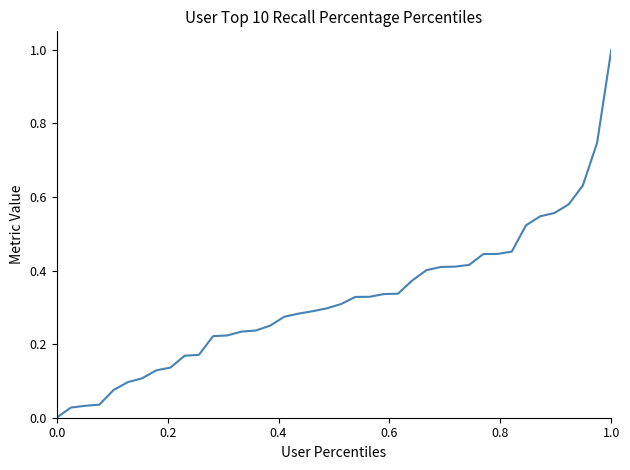

What is the maximum value shown in the chart?

1.0